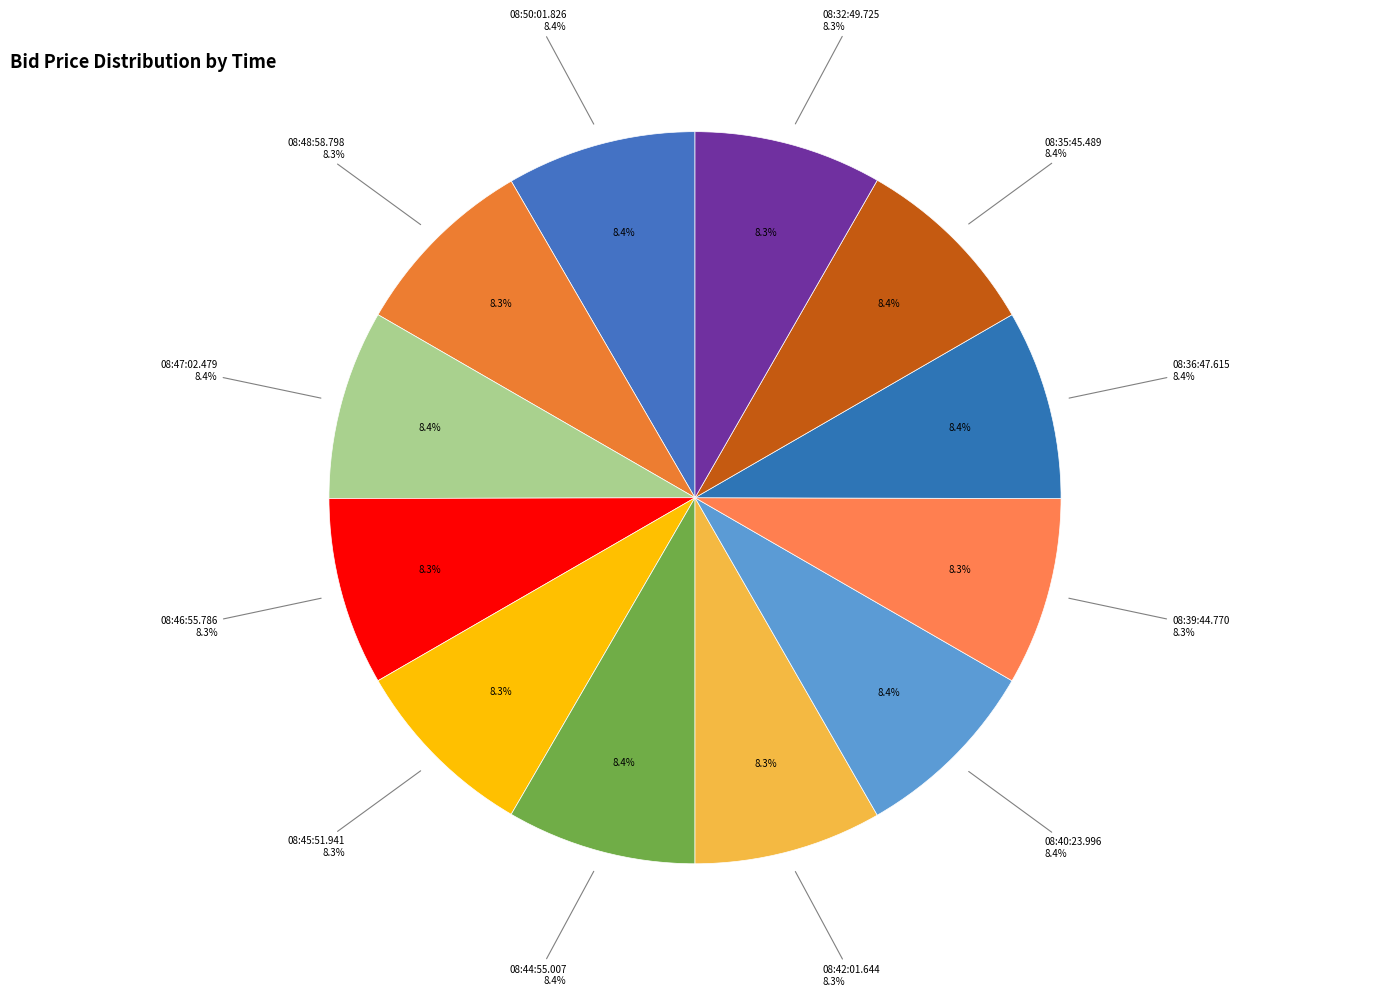

To the nearest percent, what percentage of the pie is 08:42:01.644?

8%